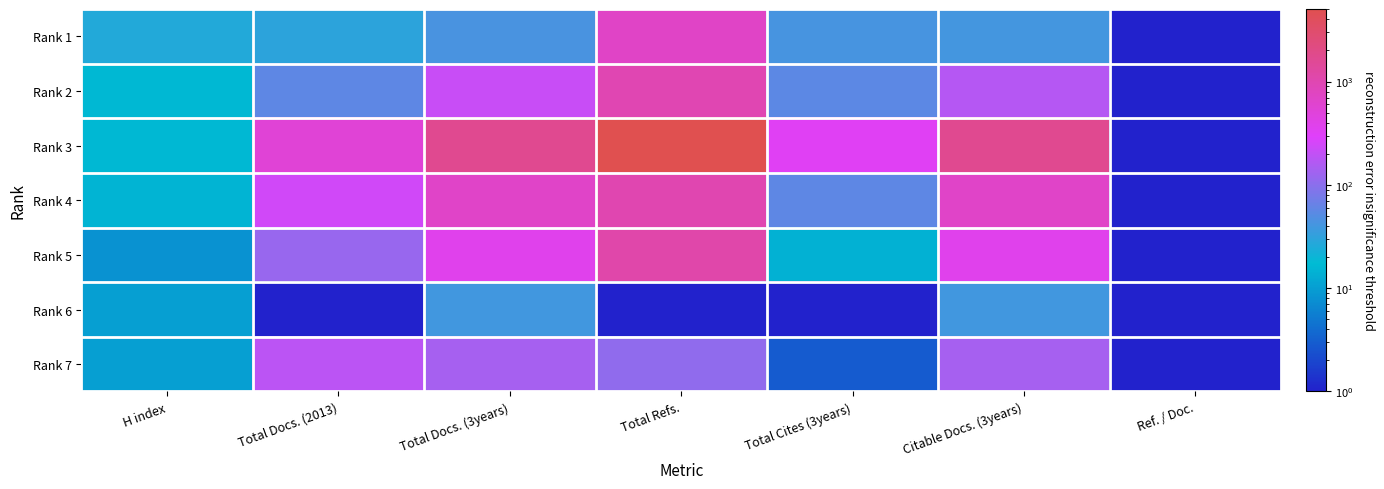

At H index, list the series in order from largest to smallest.

Rank 1, Rank 2, Rank 3, Rank 4, Rank 6, Rank 7, Rank 5